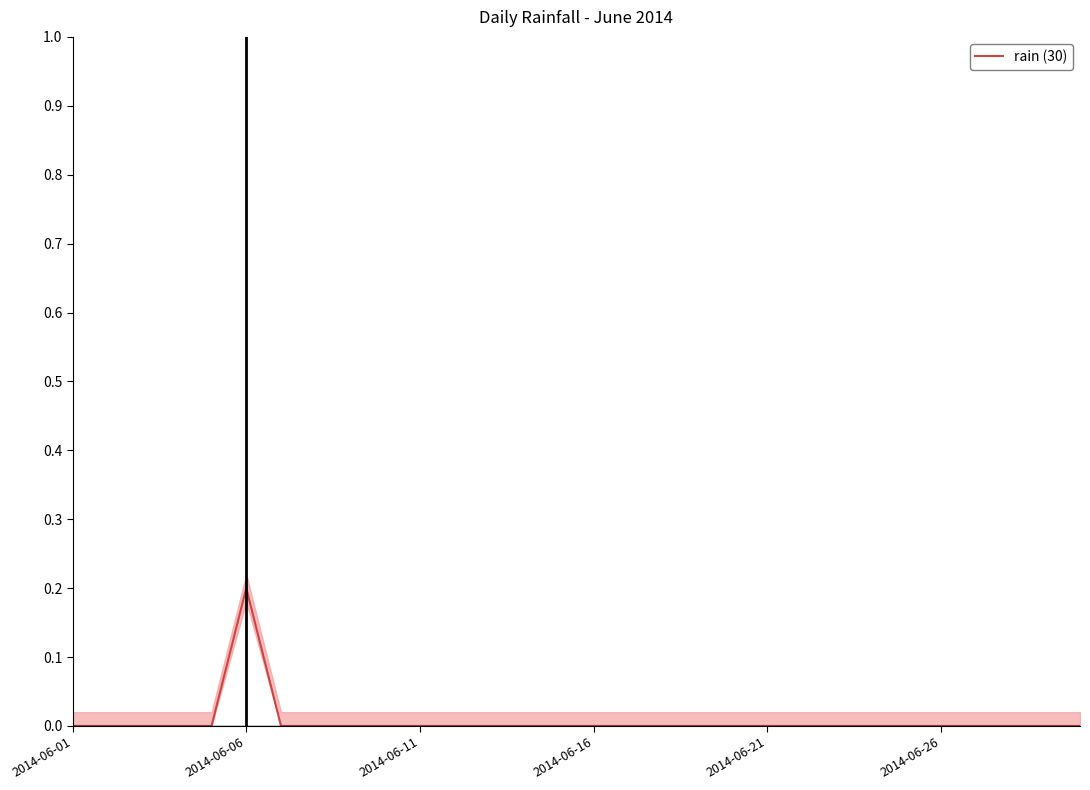

Which category has the highest value in the rain (30) series?

2014-06-06